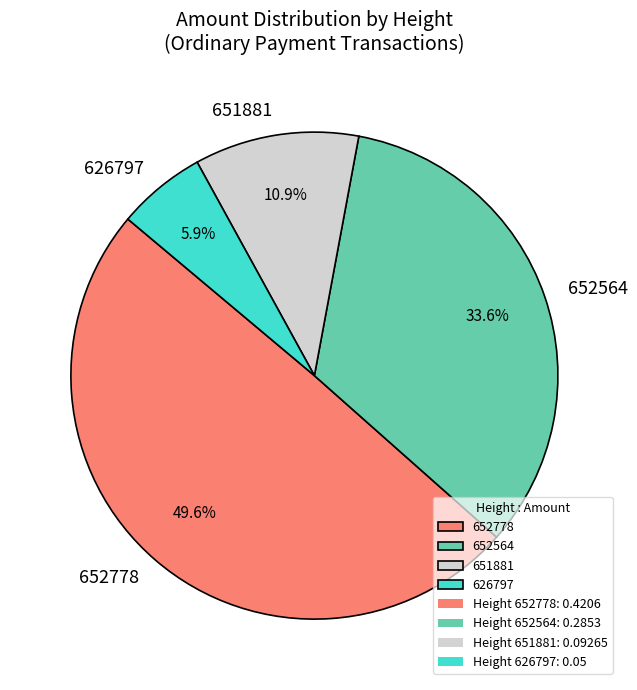

Which category has the smallest portion of the pie?

626797